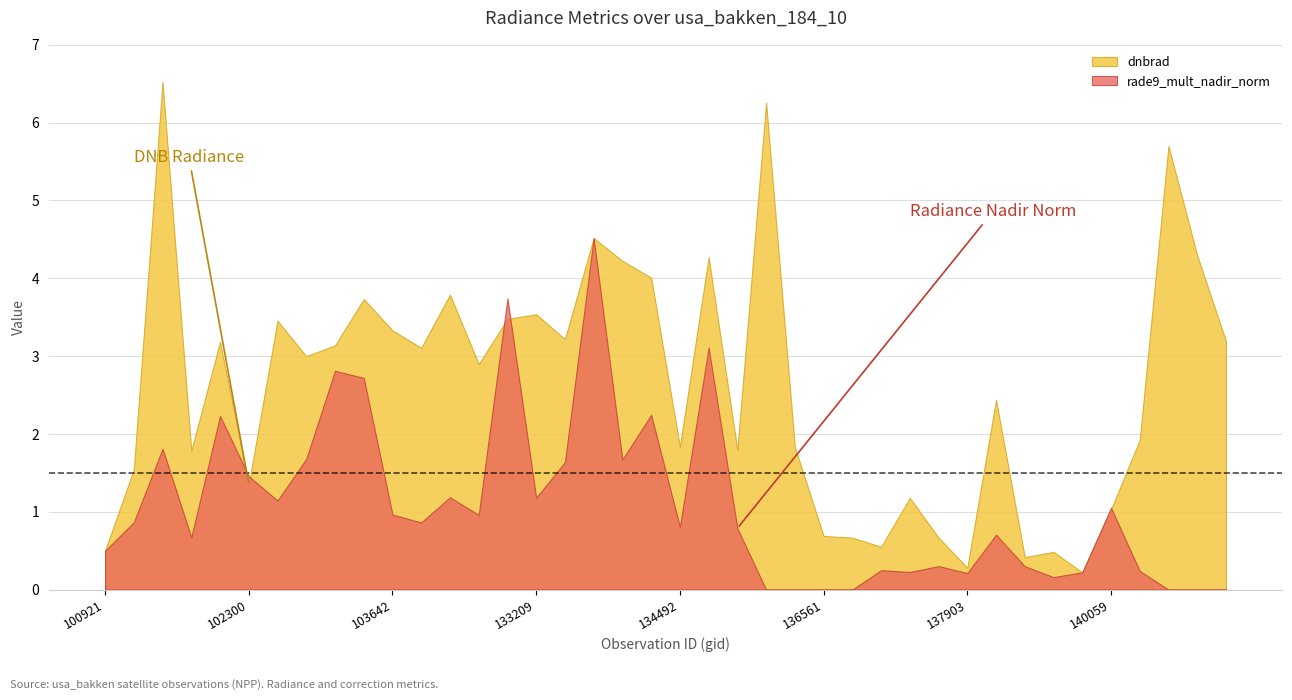

What is the sum of all rade9_mult_nadir_norm values?

43.2